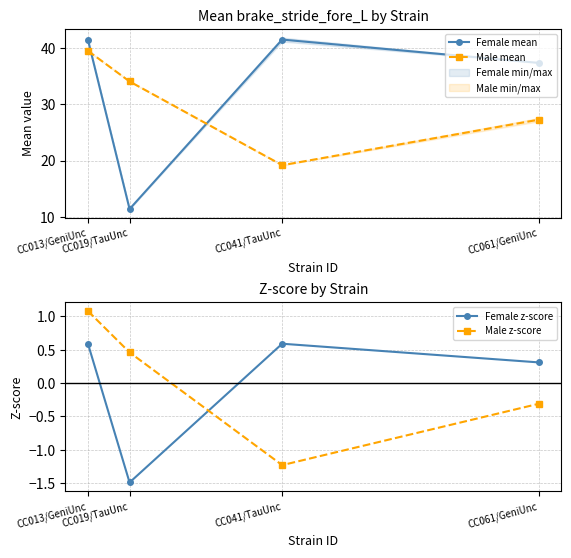

How many data points in Female mean are less than 41?

2